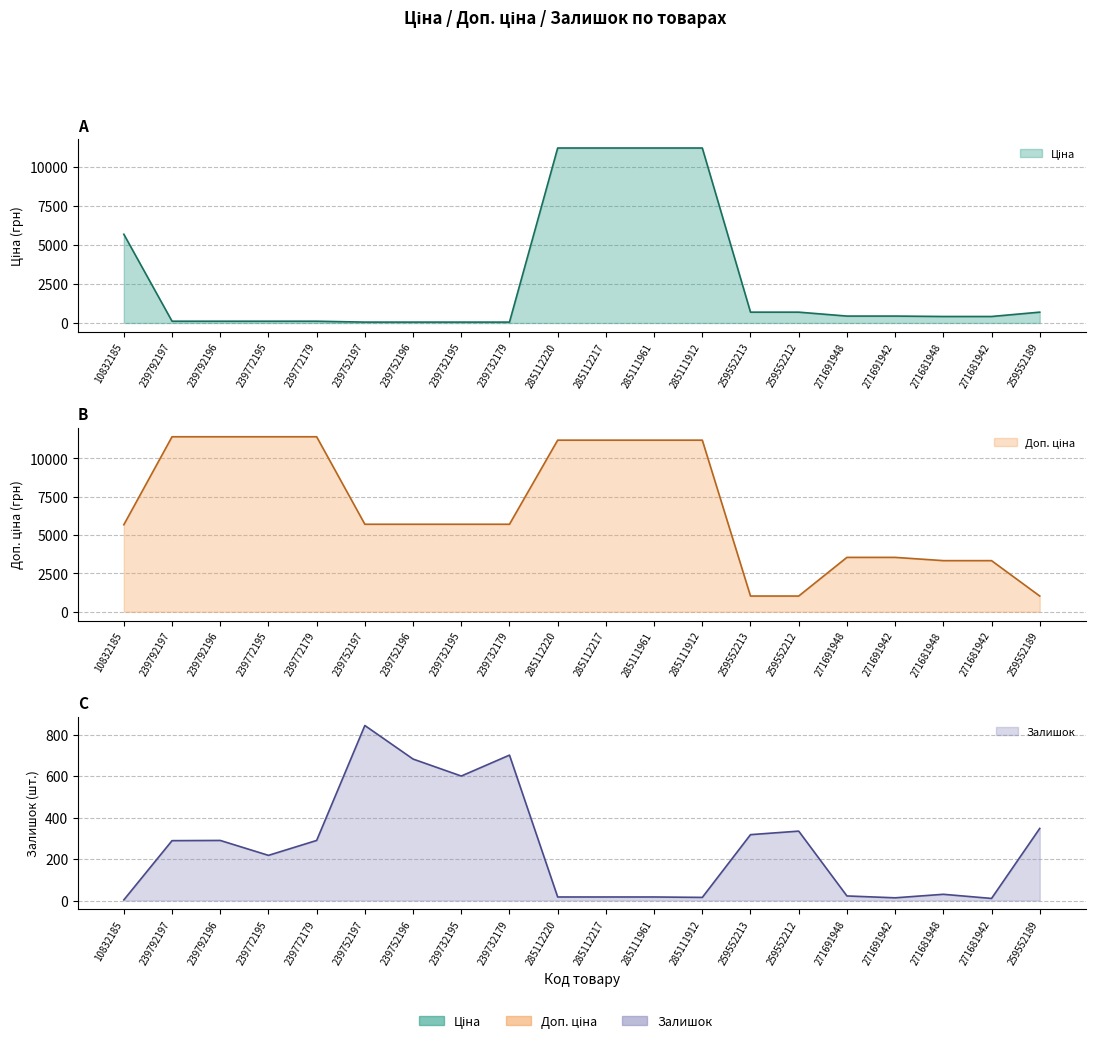

True or false: Ціна and Доп. ціна cross at least once.

False